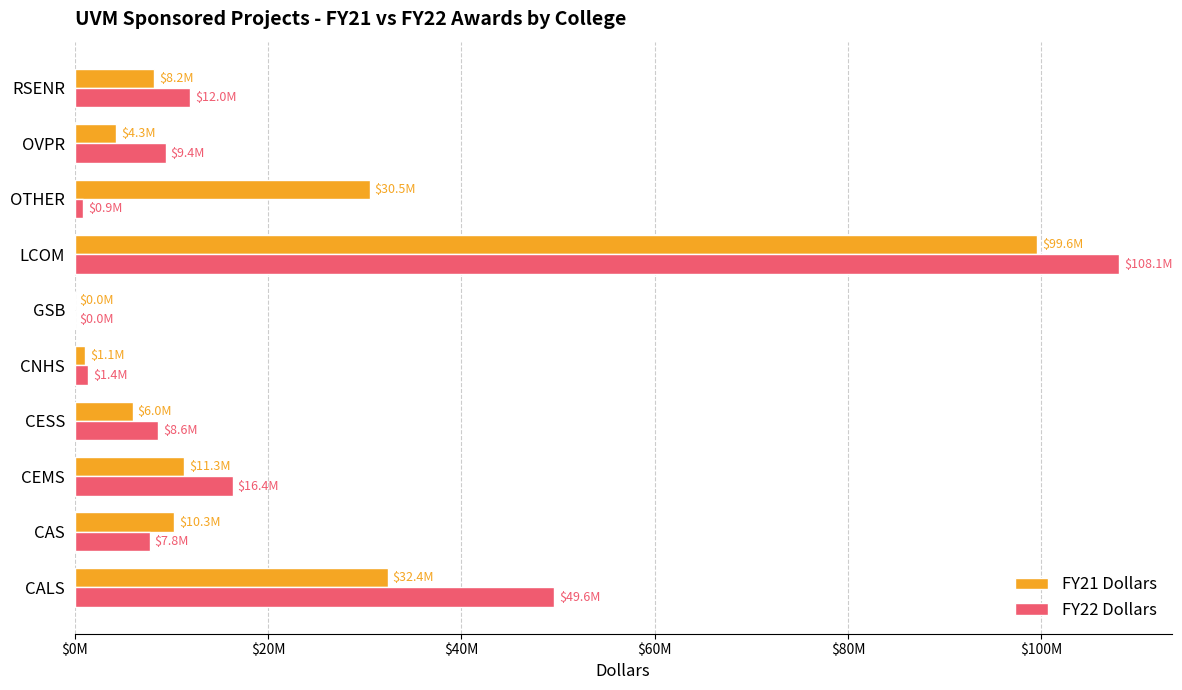

What is the maximum value for FY22 Dollars?

108086556